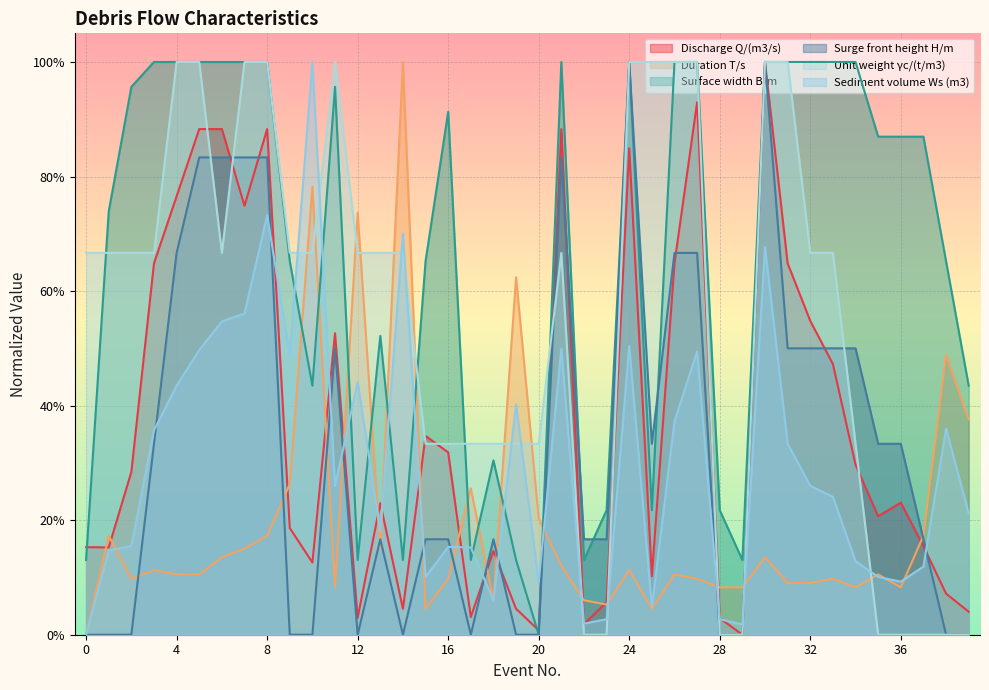

What are all the series names shown in the legend?

Discharge Q/(m3/s), Duration T/s, Surface width B/m, Surge front height H/m, Unit weight γc/(t/m3), Sediment volume Ws (m3)